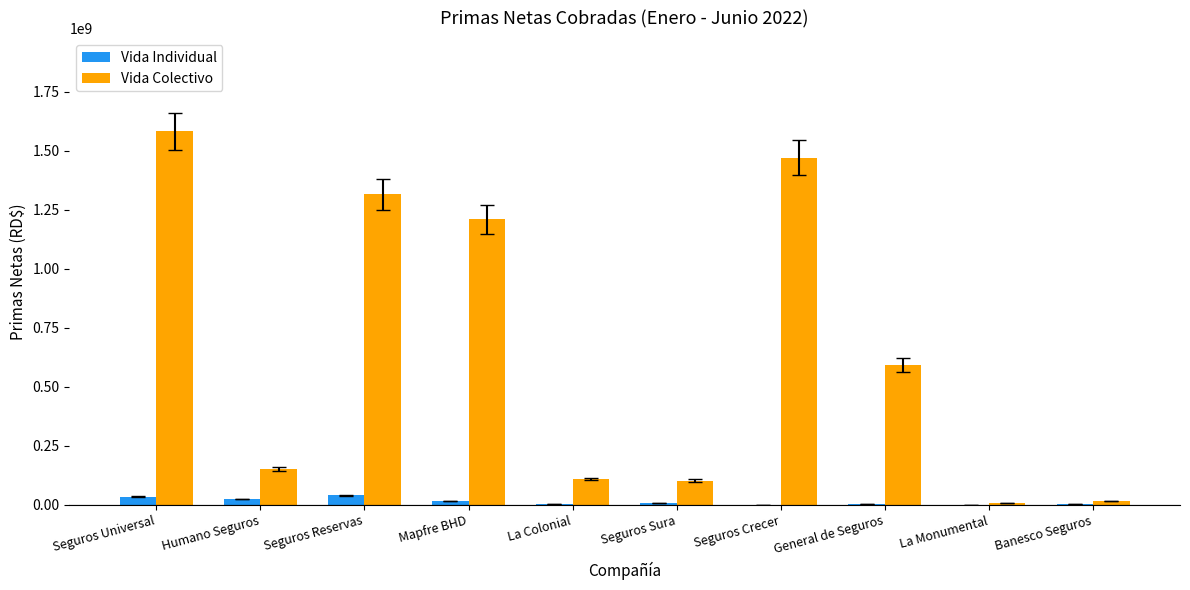

The value of Vida Colectivo at Seguros Universal is 1581699990.3. True or false?

True